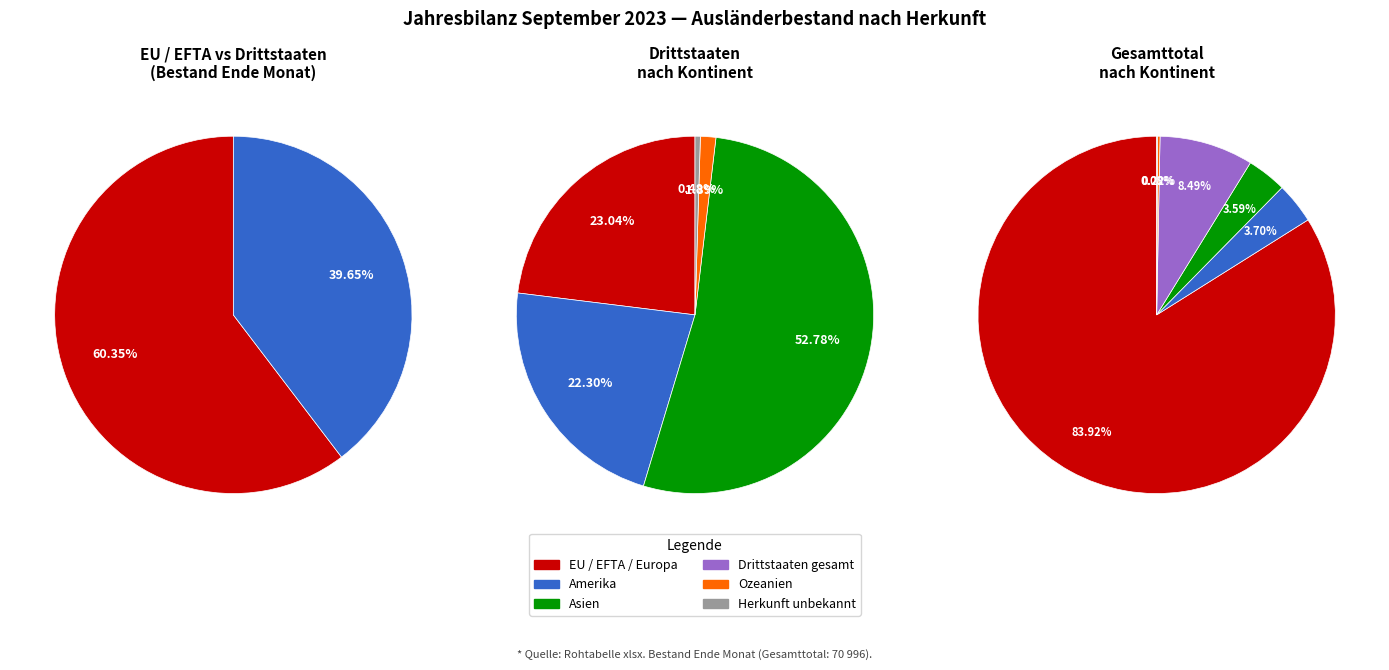

Count the number of slices in the pie.

6